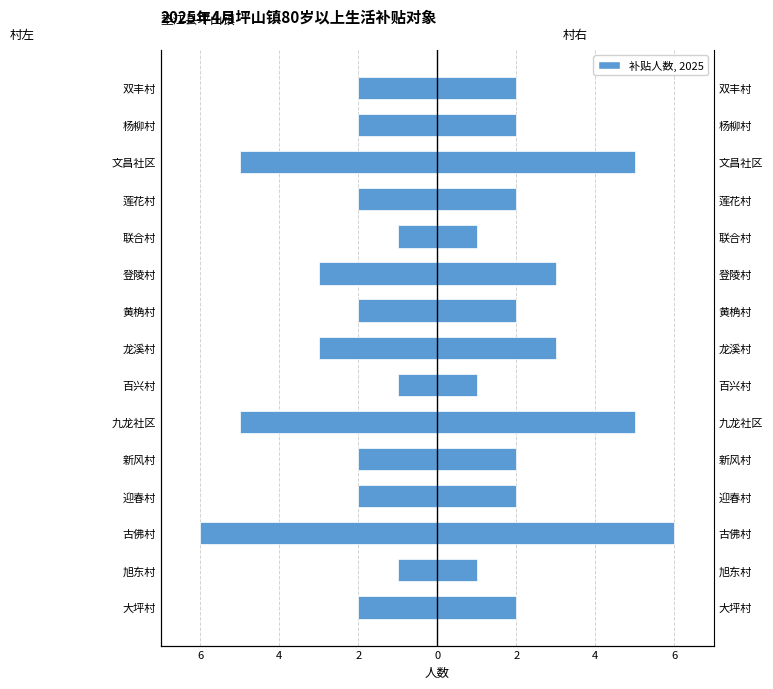

Which series has the largest range (max minus min)?

补贴人数（左）